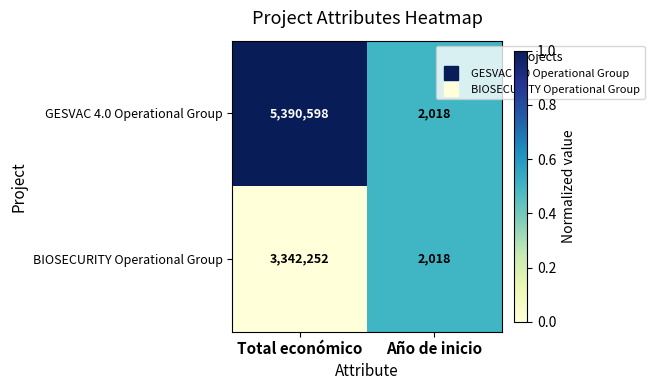

Reading right to left, extract all data points from this chart.

GESVAC 4.0 Operational Group: 2018	5390598
BIOSECURITY Operational Group: 2018	3342252